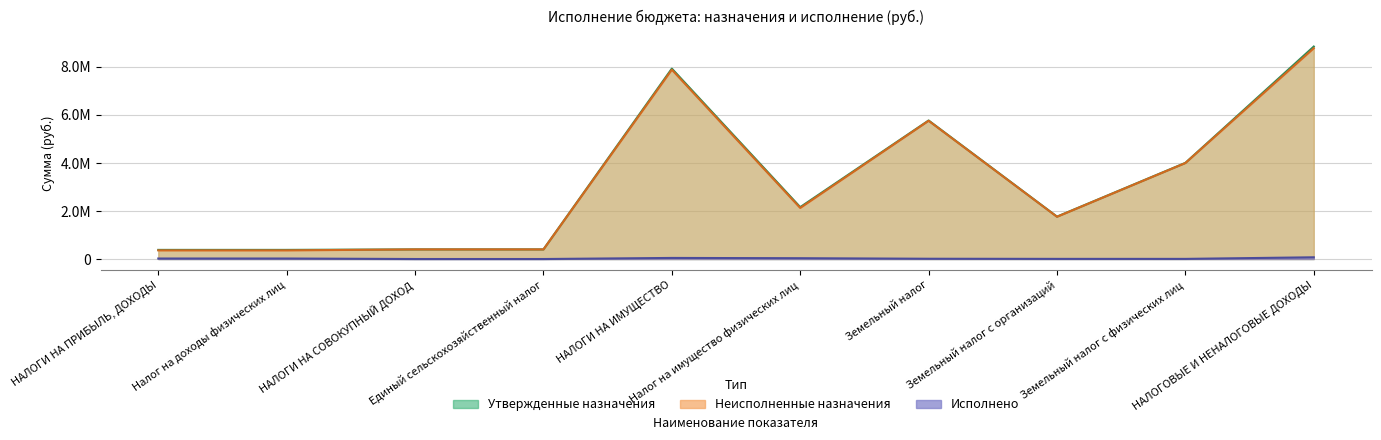

Reading left to right, extract all data points from this chart.

Неисполненные назначения: 359291.2	359291.2	400000.0	400000.0	7878159.4	2125414.1	5752745.3	1758110.0	3994635.4	8769200.6
Утвержденные бюджетные назначения: 380000.0	380000.0	400000.0	400000.0	7923000.0	2159000.0	5764000.0	1764000.0	4000000.0	8841000.0
Исполнено: 20749.5	20749.5	0.0	0.0	44840.6	33585.9	11254.6	5890.0	5364.6	71840.1